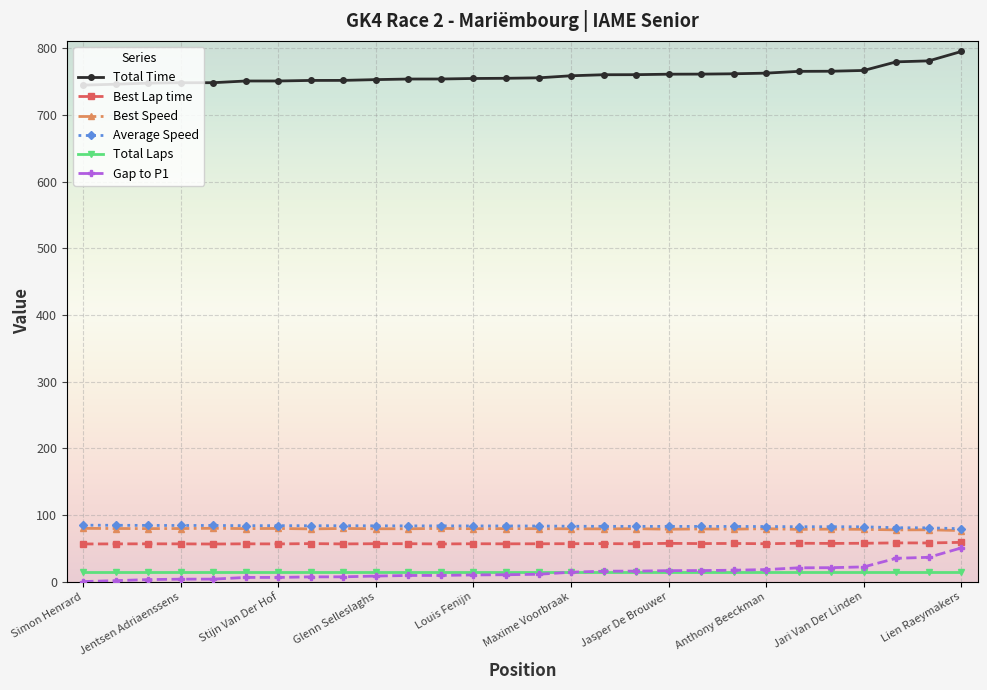

True or false: Best Lap time has more than 1 points higher than both neighbors.

True